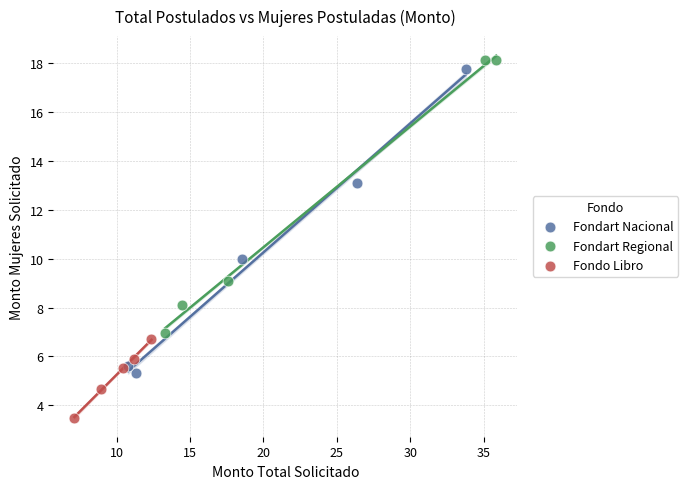

What are all the series names shown in the legend?

Fondart Nacional, Fondart Regional, Fondo Libro